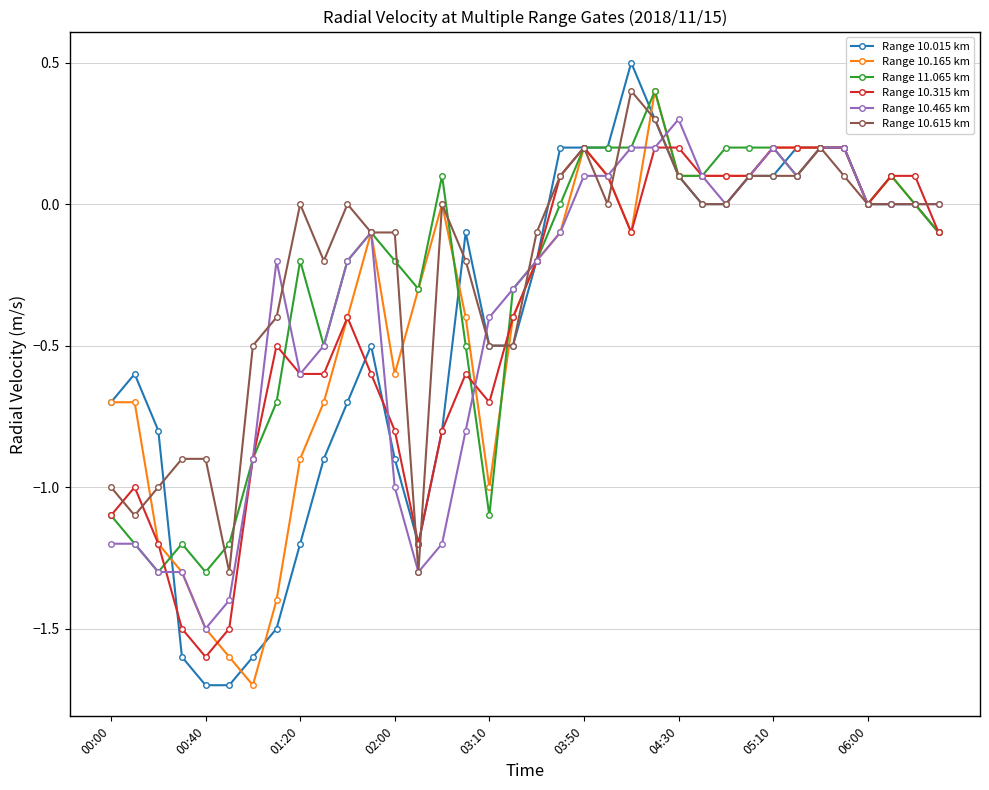

True or false: Range 11.065 km has more than 0 interior local peaks.

True